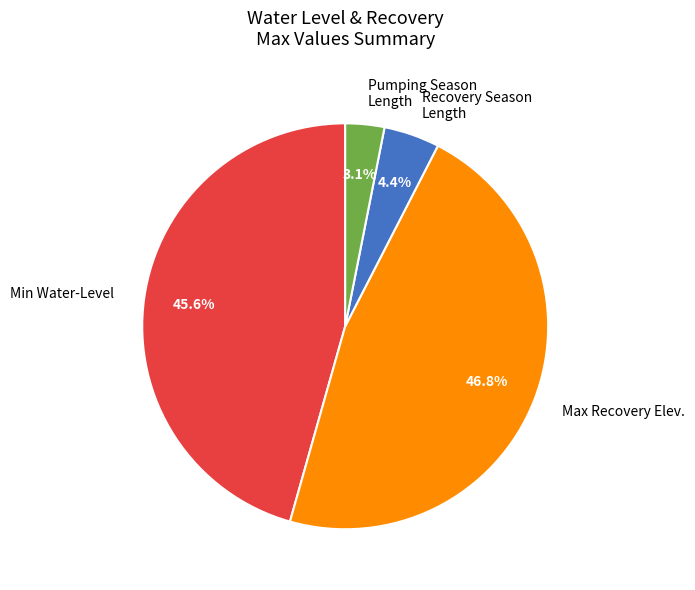

Is the sum of Recovery Season Length and Max Recovery Elev. greater than half?

Yes